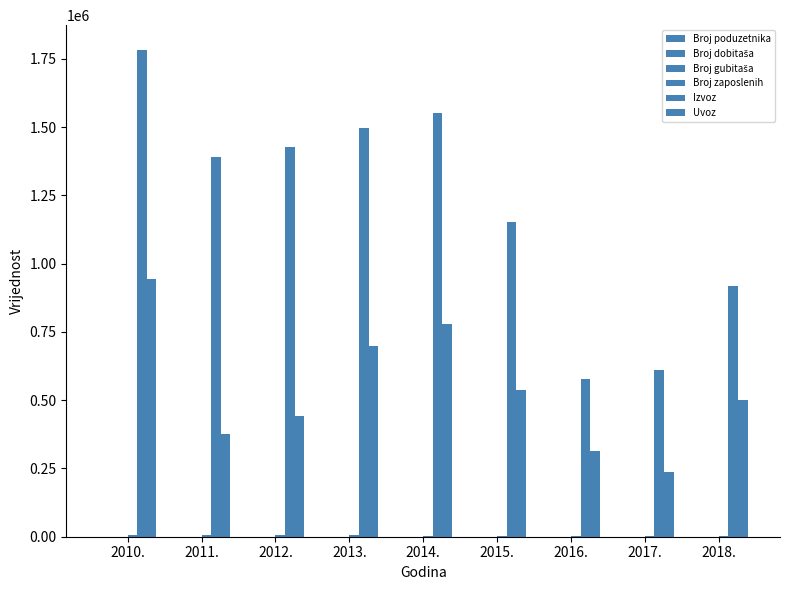

What is the label of the 6th bar from the left?

2015.